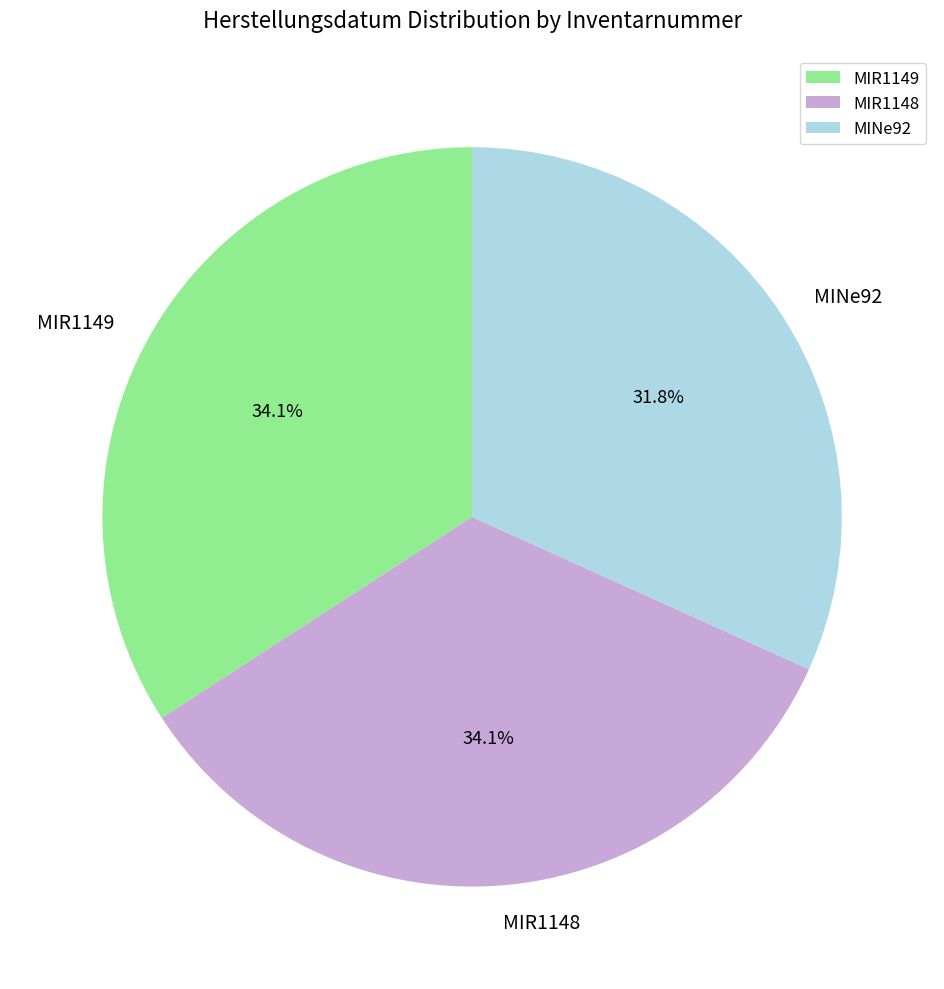

How many slices are in this pie chart?

3